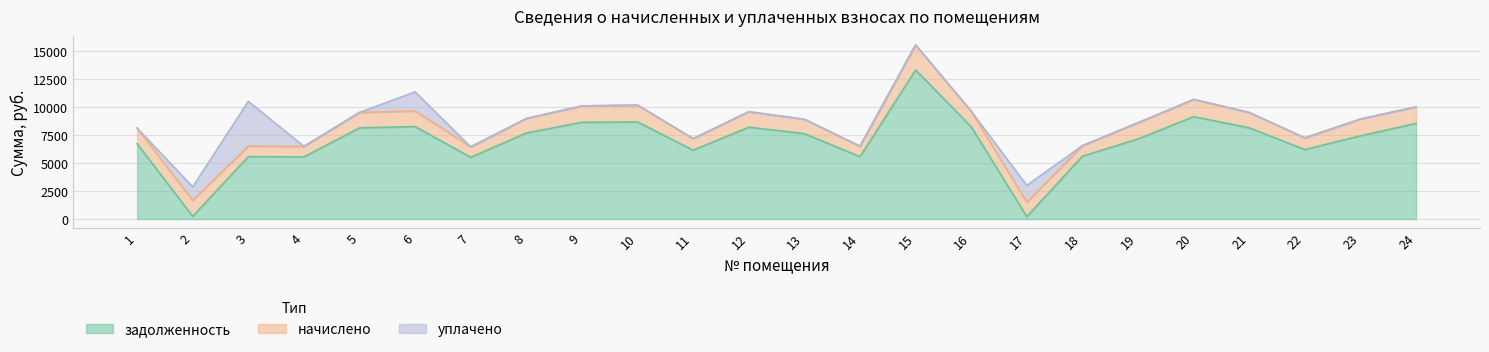

True or false: уплачено has more than 2 points higher than both neighbors.

True